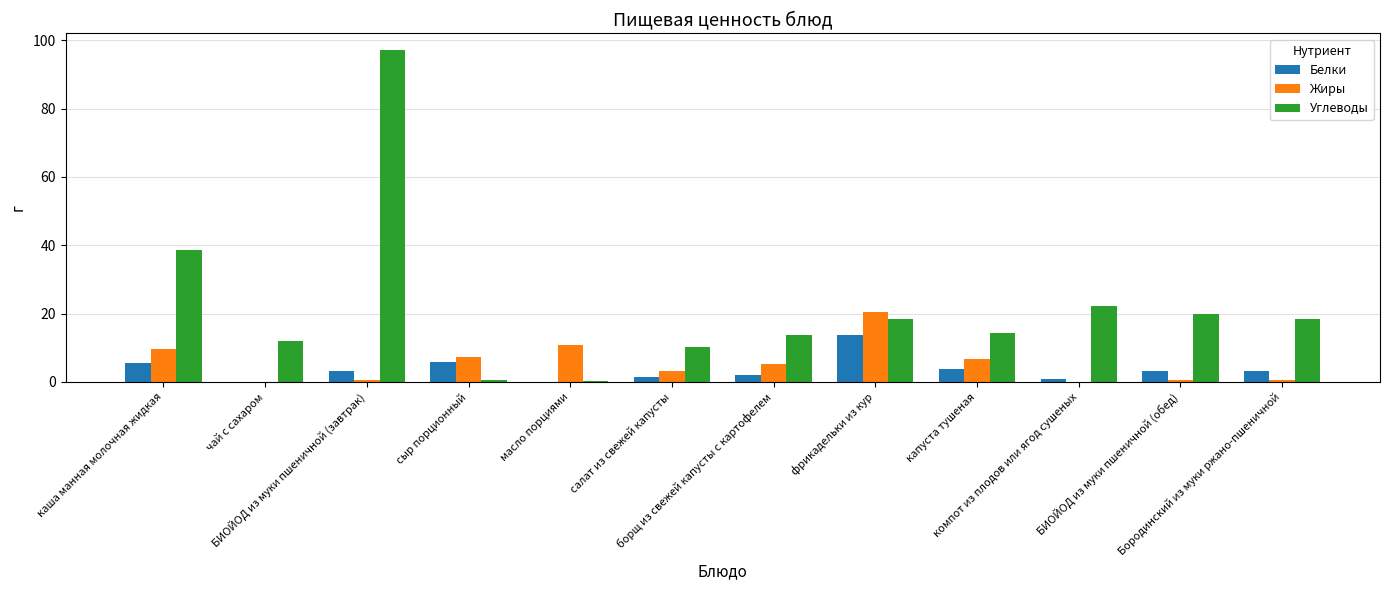

The Белки series shows 5.5 at каша манная молочная жидкая. True or false?

True